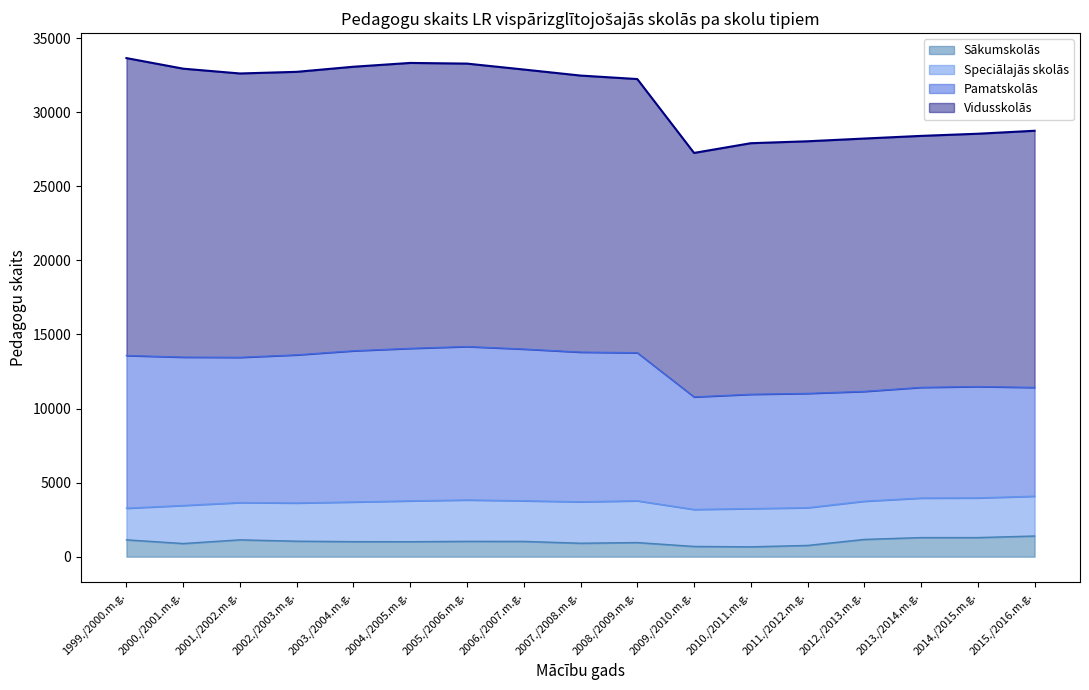

What is the label of the 10th point from the right?

2006./2007.m.g.